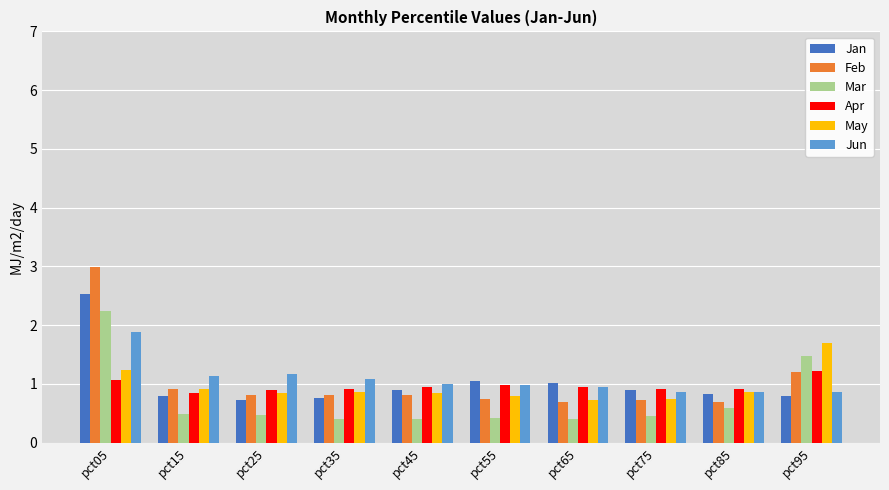

What is the value of the Jan bar at the 7th from the left?

1.0